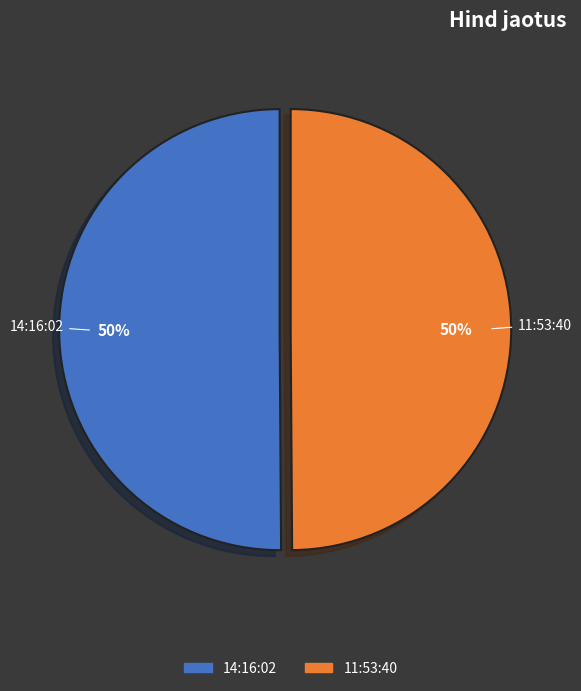

To the nearest percent, what percentage of the pie is 14:16:02?

50%